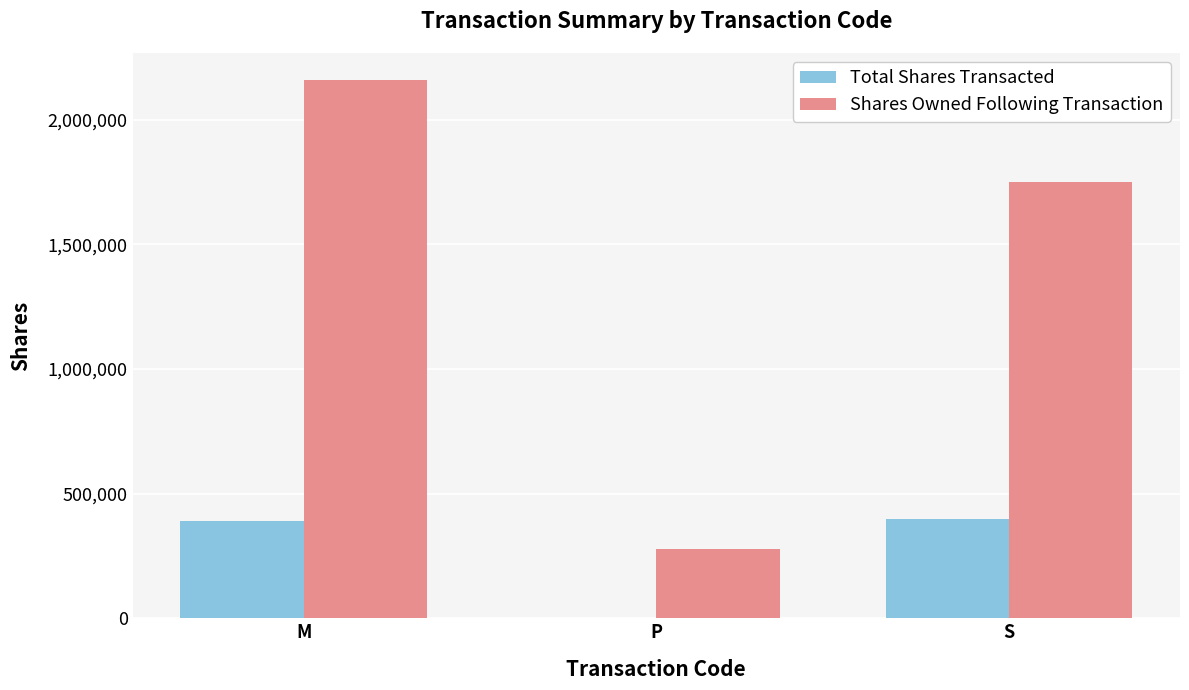

How many groups of bars are there?

3